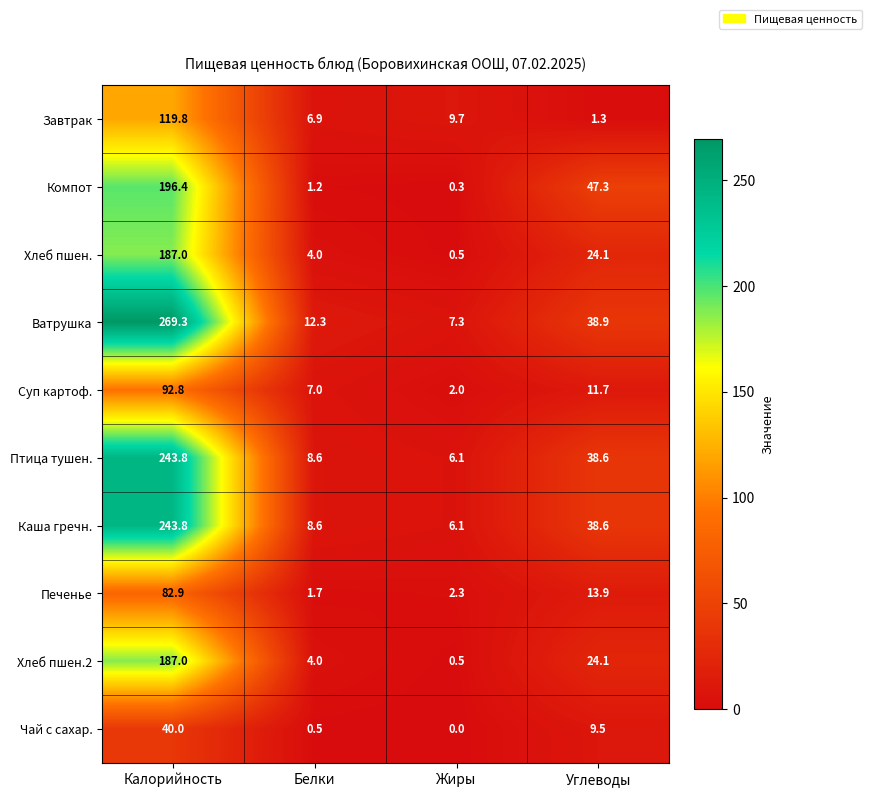

True or false: Хлеб пшен. has a value of 0.5 at Жиры.

True